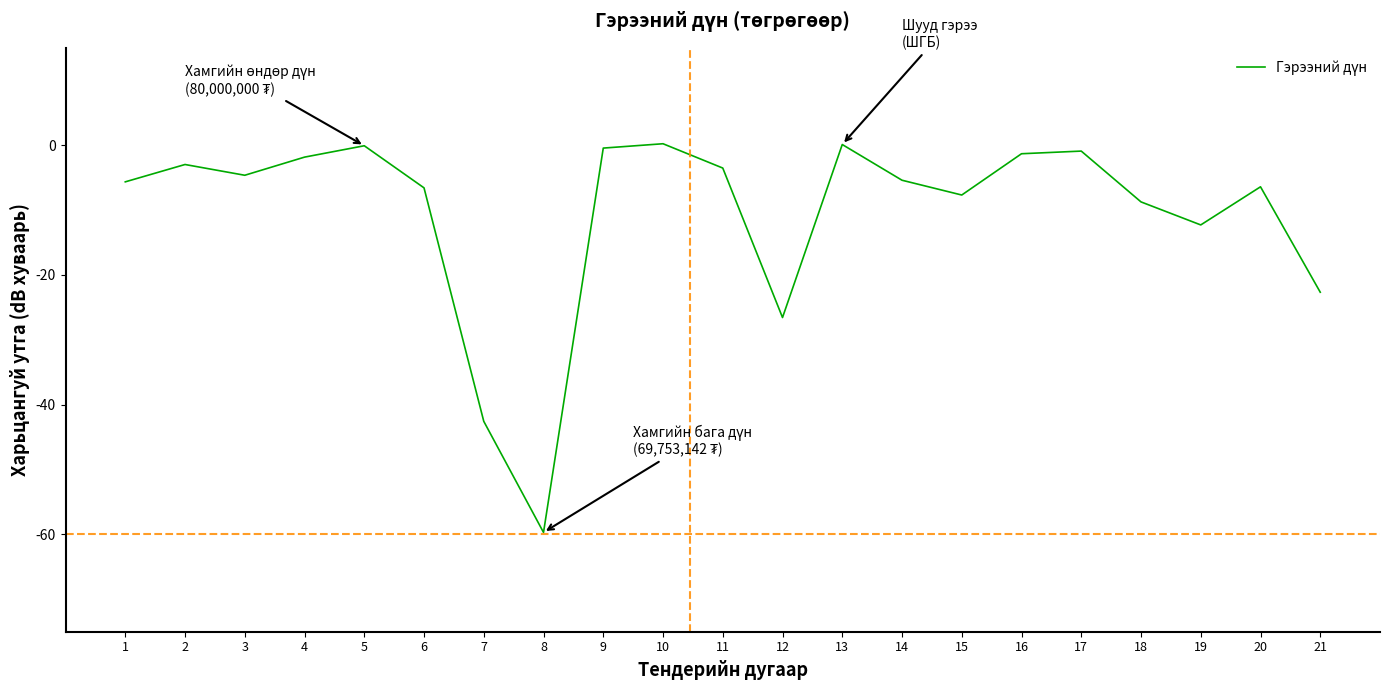

What is the smallest value displayed?

-59.7